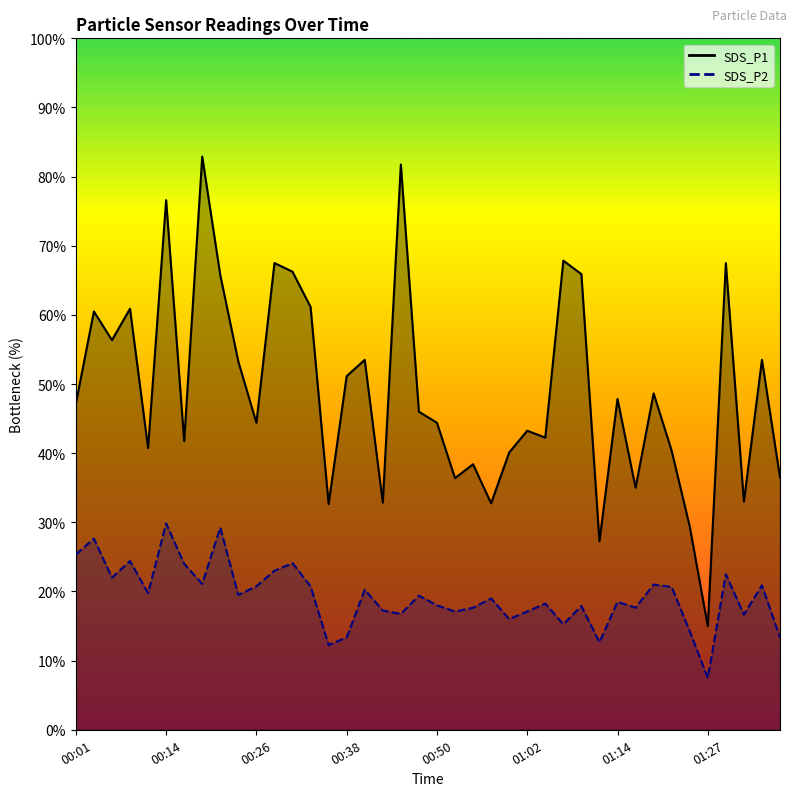

List the labels in order of SDS_P2 value, smallest first.

01:27, 00:36, 01:12, 00:38, 01:36, 01:24, 01:07, 01:00, 01:31, 00:45, 00:53, 01:02, 00:43, 00:55, 01:17, 01:10, 00:50, 01:05, 01:14, 00:57, 00:48, 00:23, 00:11, 00:40, 01:22, 00:26, 00:33, 01:34, 01:19, 00:19, 00:06, 01:29, 00:28, 00:16, 00:31, 00:09, 00:01, 00:04, 00:21, 00:14